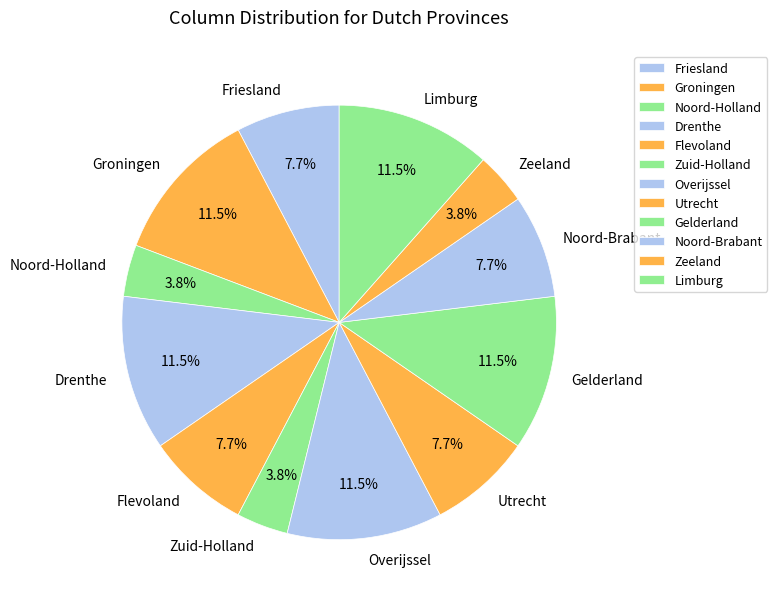

Approximately how many times larger is the value at Drenthe compared to Groningen?

1.0